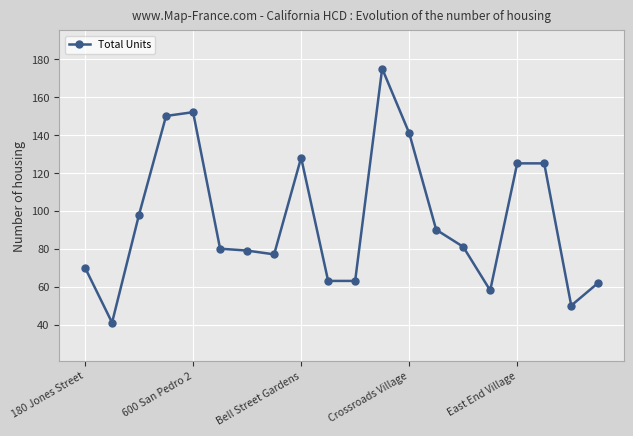

What is the average value?

95